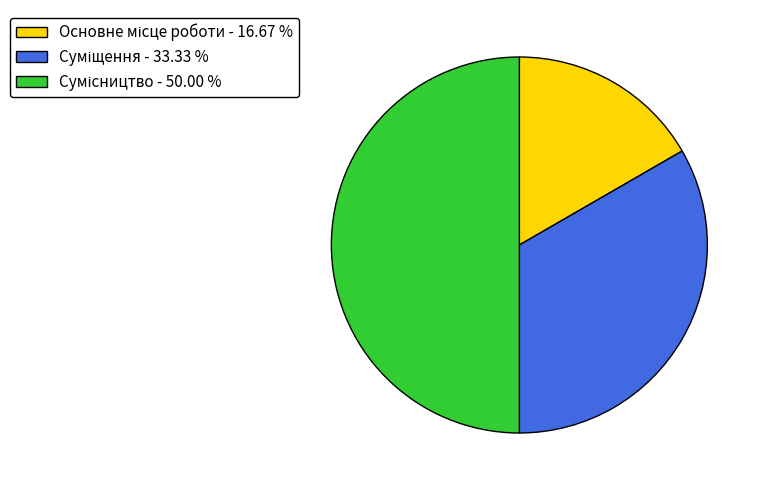

How many slices are in this pie chart?

3